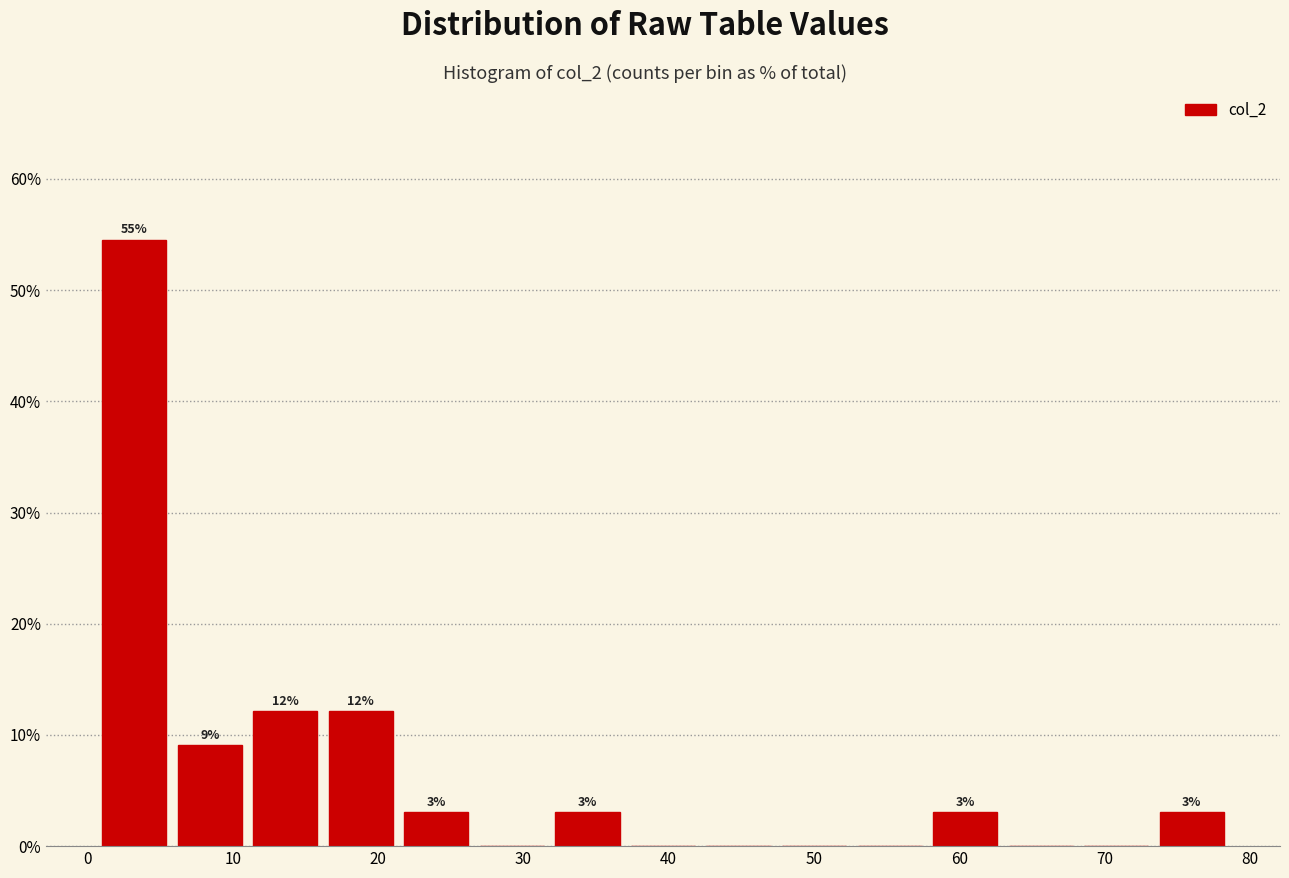

Over which range of the x-axis is the bar tallest?

1.0 to 6.2